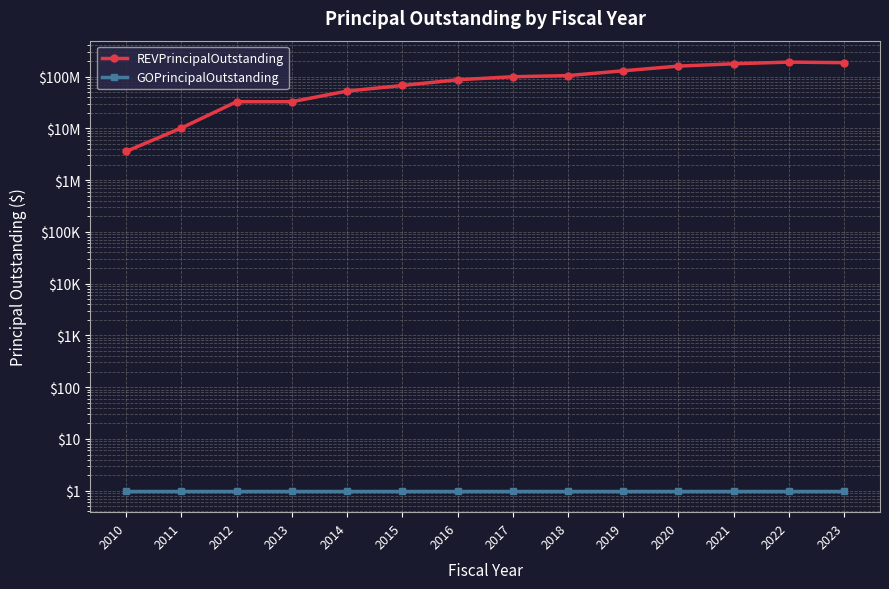

True or false: REVPrincipalOutstanding and GOPrincipalOutstanding cross at least once.

False